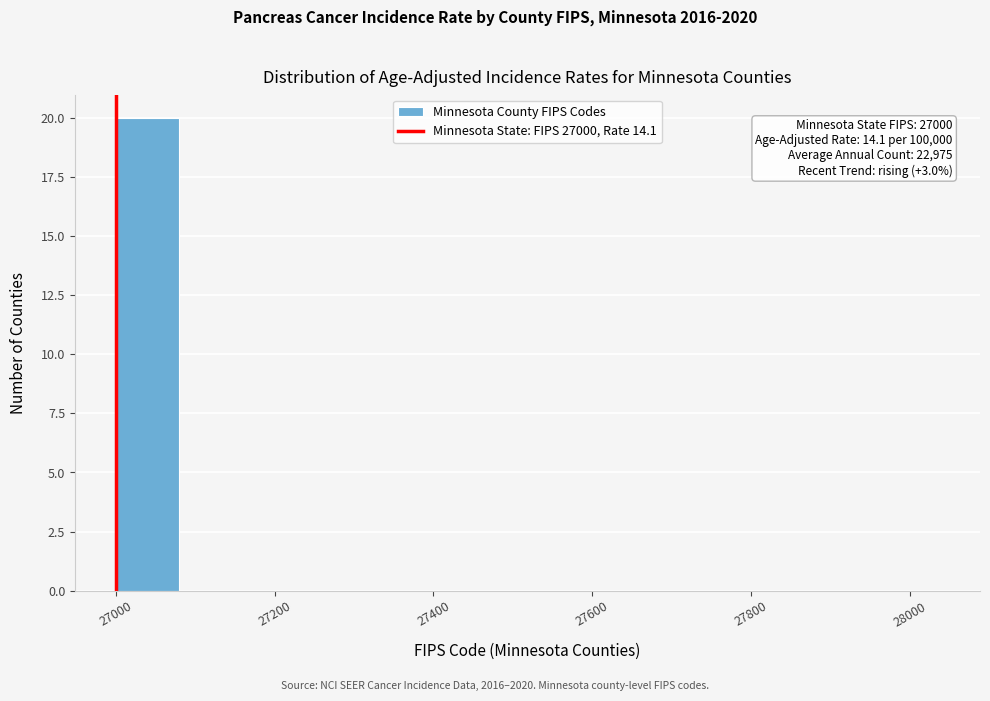

Around what value on the x-axis is the tallest bar? Give the approximate position of its centre, as read against the axis.

27040